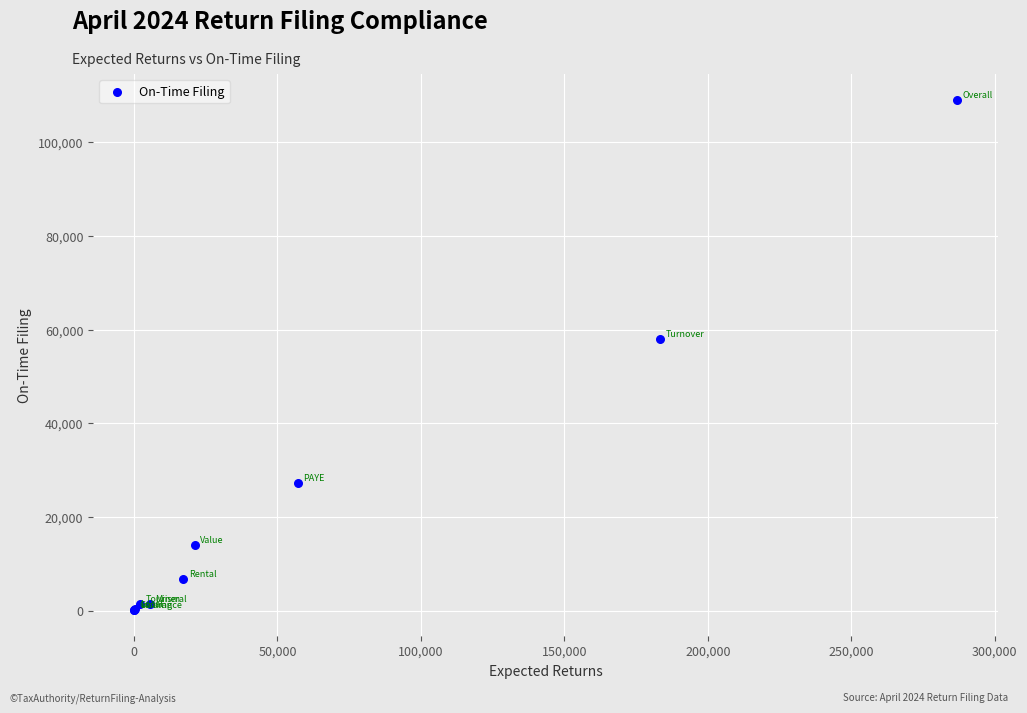

What Y value in the scatter plot is closest to 54612?

57926